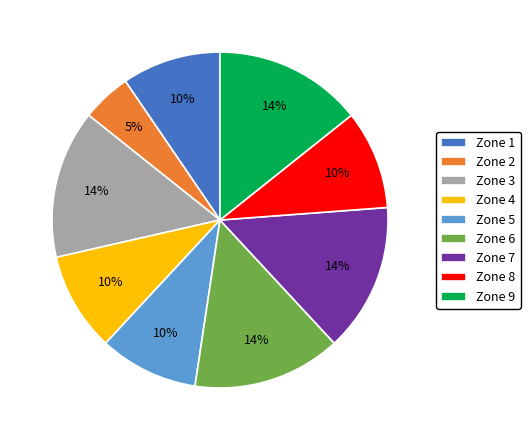

How many segments does this pie chart have?

9